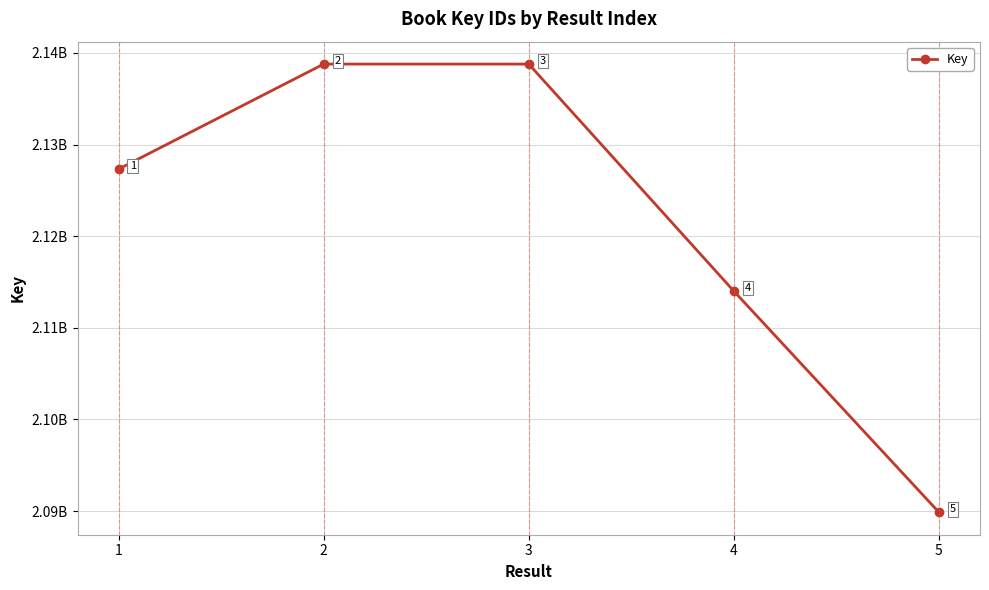

Is this an area chart (filled region under the line)?

No